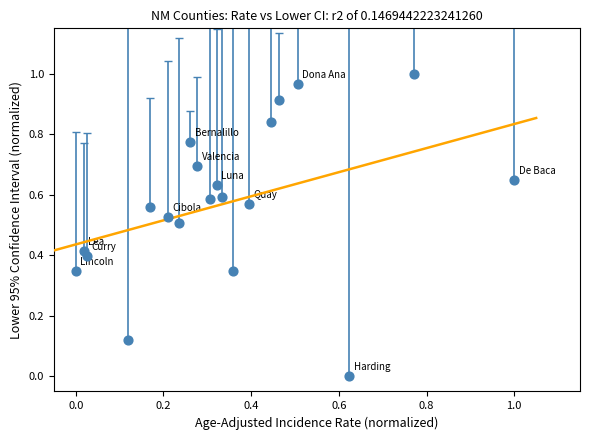

How many points are shown in the scatter plot?

20